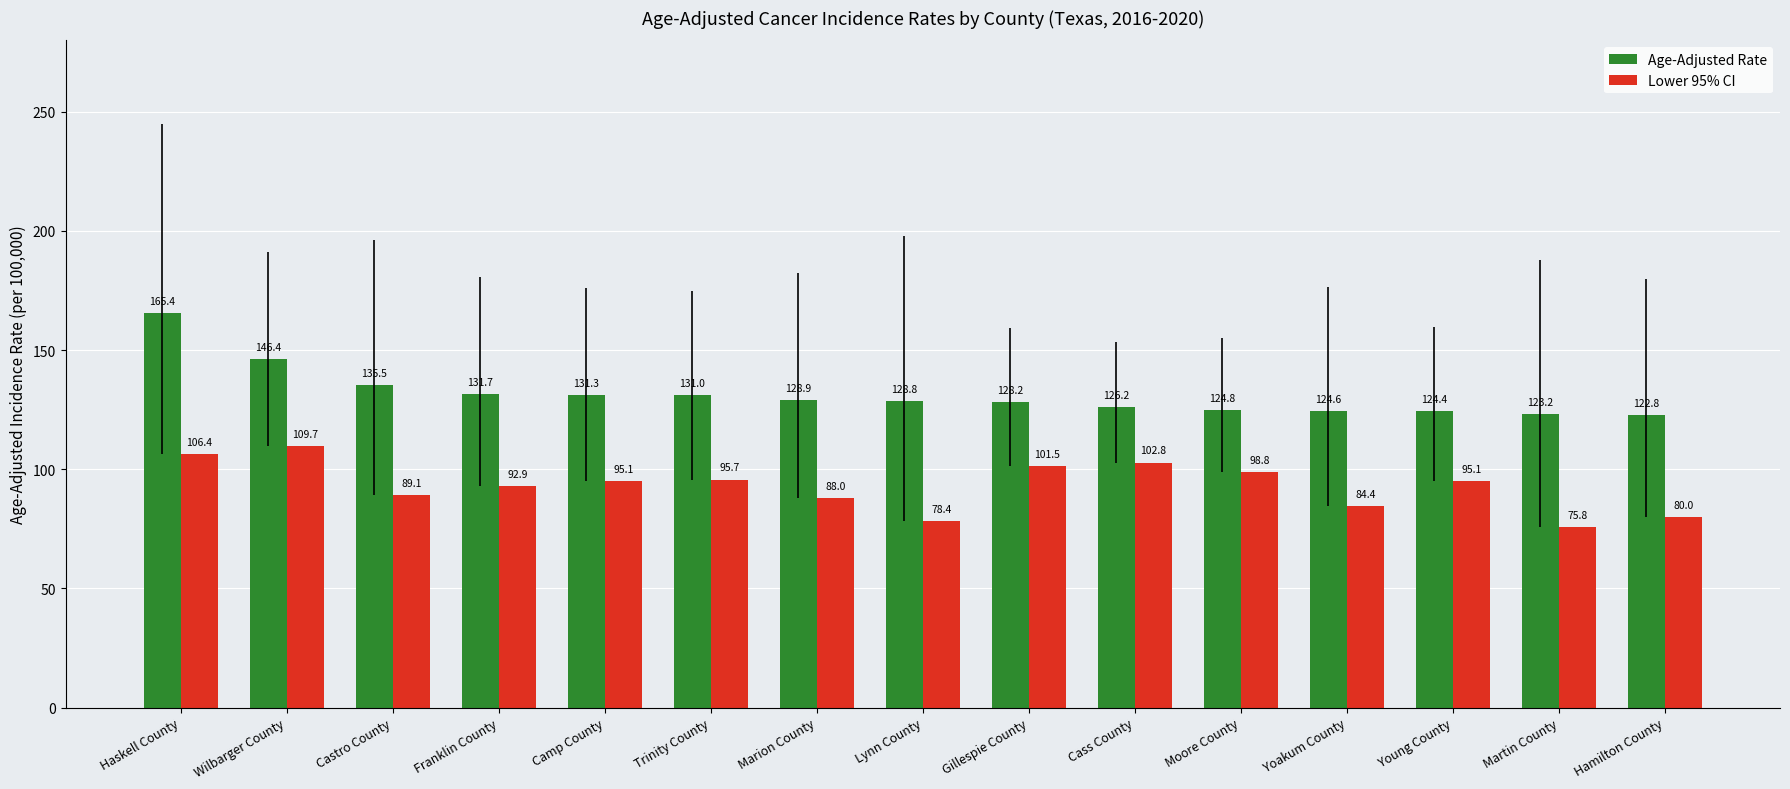

Reading left to right, what are all the values shown in this chart?

Age-Adjusted Rate: 165.4	146.4	135.5	131.7	131.3	131.0	128.9	128.8	128.2	126.2	124.8	124.6	124.4	123.2	122.8
Lower 95% CI: 106.4	109.7	89.1	92.9	95.1	95.7	88.0	78.4	101.5	102.8	98.8	84.4	95.1	75.8	80.0